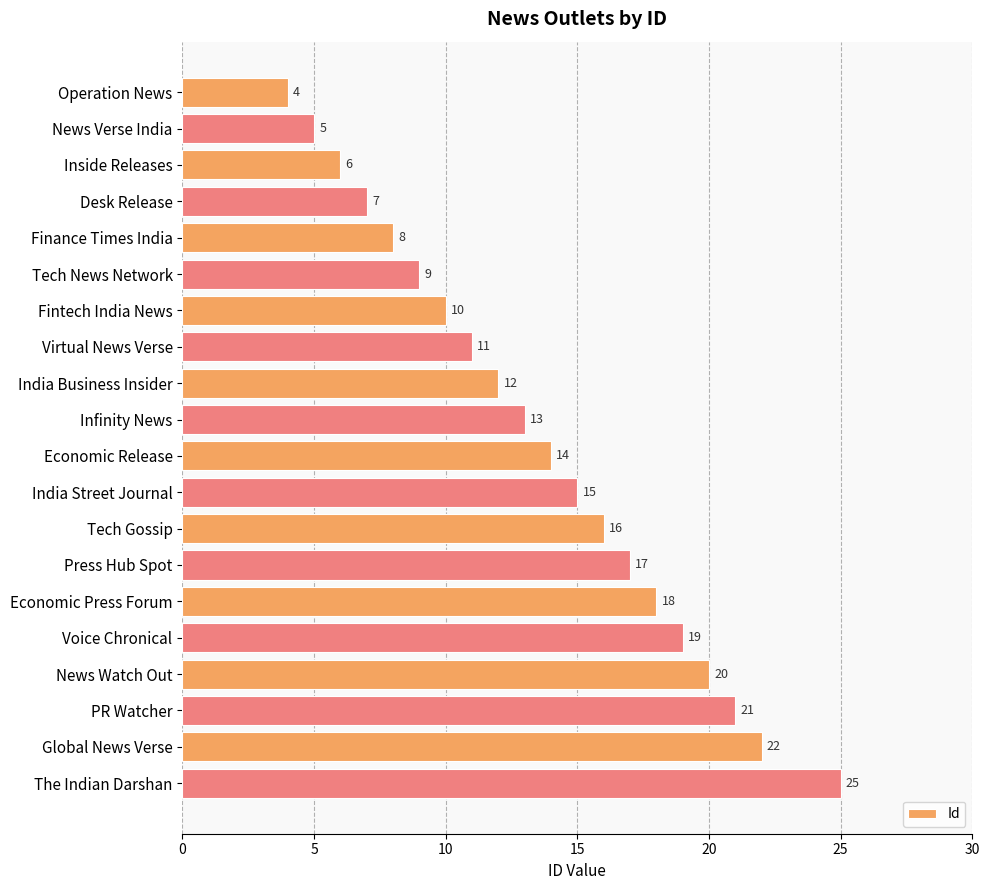

List the labels in order of value, largest first.

The Indian Darshan, Global News Verse, PR Watcher, News Watch Out, Voice Chronical, Economic Press Forum, Press Hub Spot, Tech Gossip, India Street Journal, Economic Release, Infinity News, India Business Insider, Virtual News Verse, Fintech India News, Tech News Network, Finance Times India, Desk Release, Inside Releases, News Verse India, Operation News